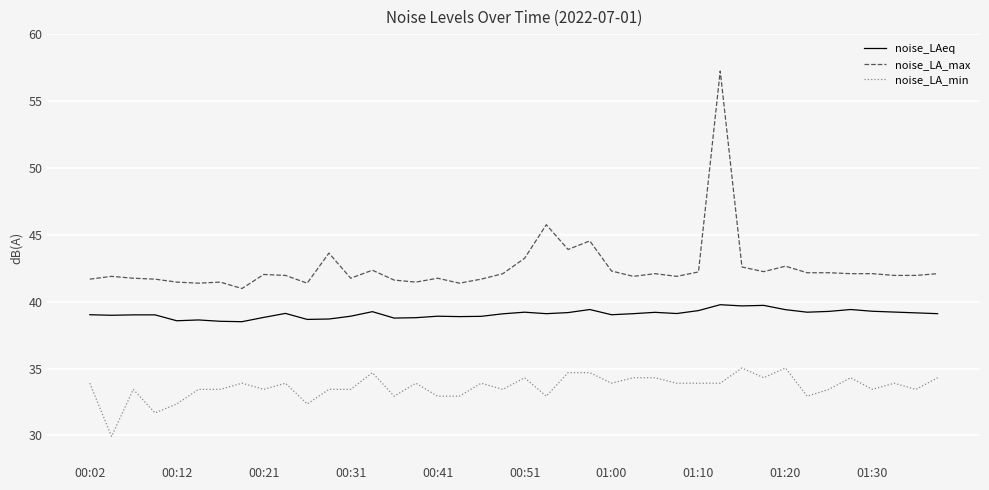

What is the greatest value displayed?

57.2